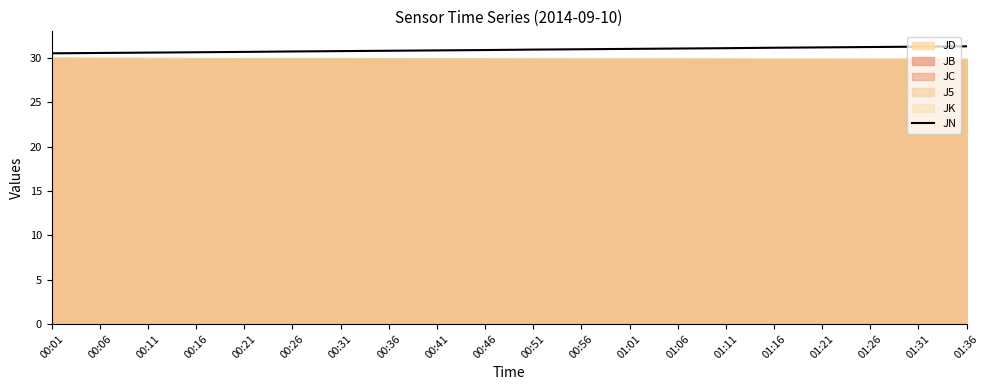

The JN series shows 30.6 at 00:11. True or false?

True